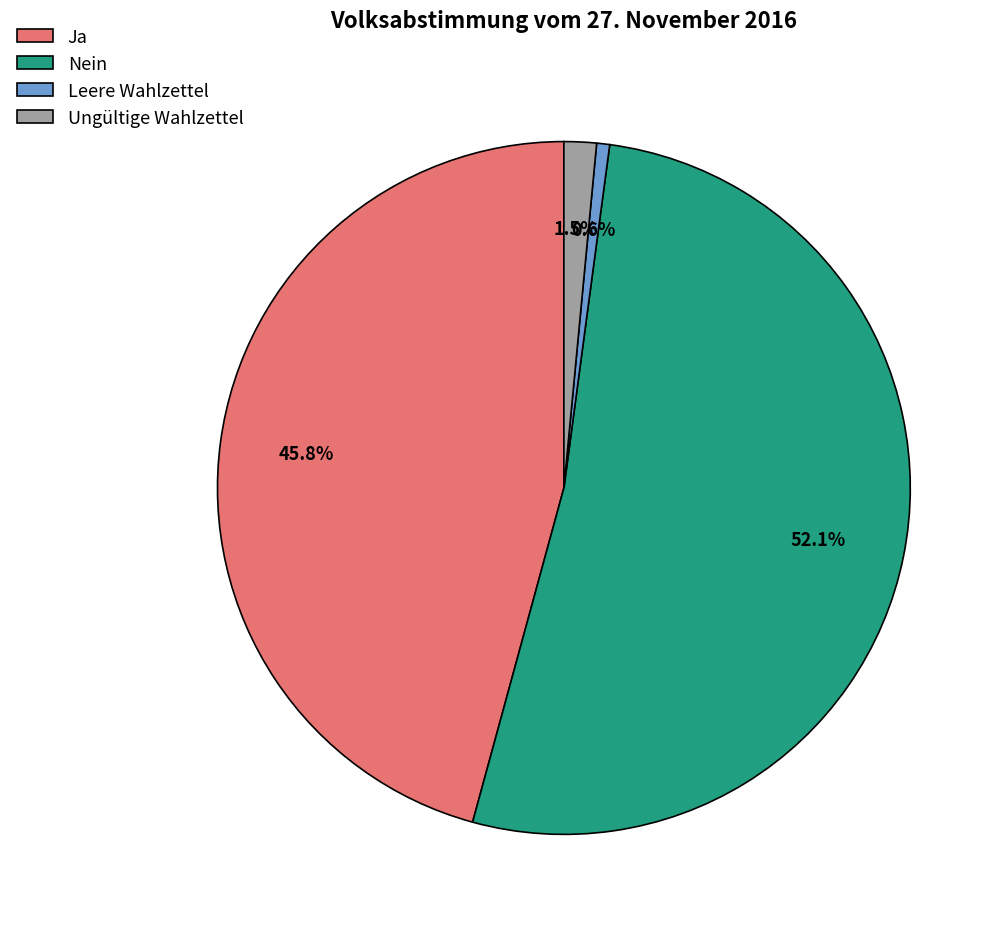

Which slice represents more than half of the pie?

Nein